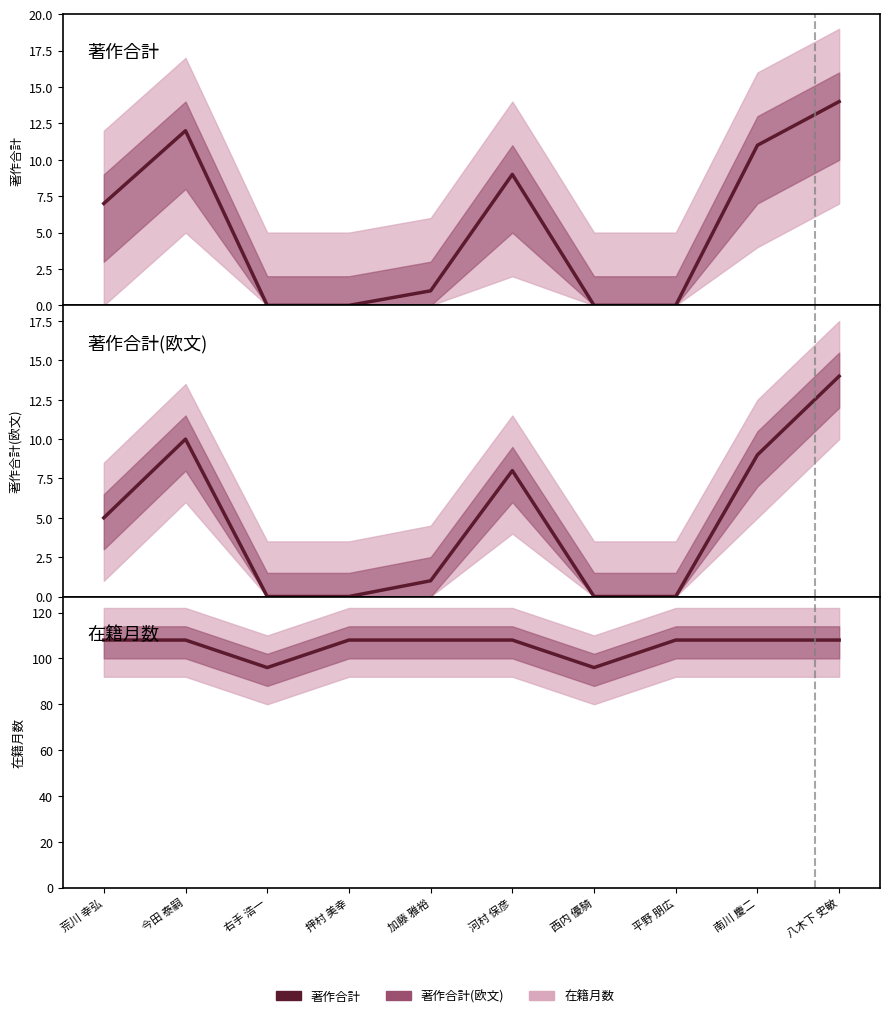

List the series in order of their peak value, highest first.

在籍月数, 著作合計, 著作合計(欧文)